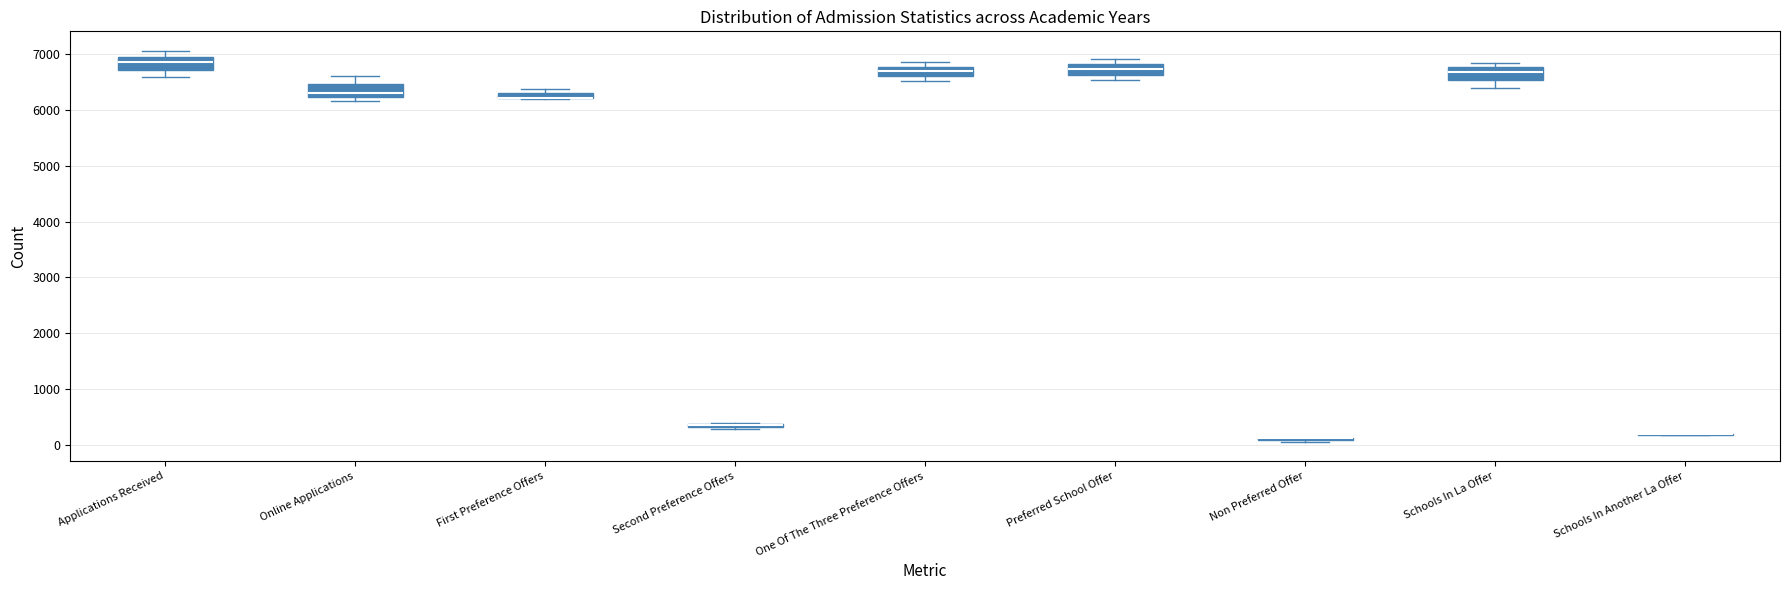

Where does the median line of the box for One Of The Three Preference Offers sit on the y-axis? The values are not printed on the chart, so give them approximately, as read against the axis.

6700